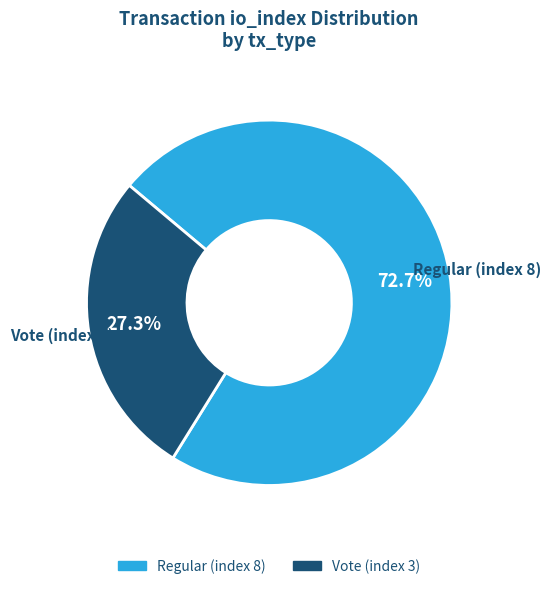

To the nearest percent, what is the difference between the Regular (index 8) and Vote (index 3) slice percentages?

45%